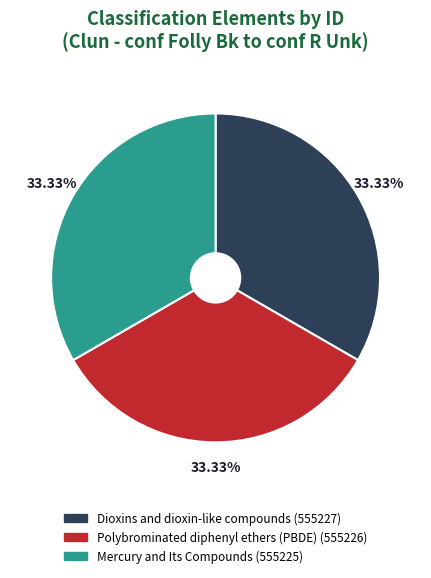

Is there any slice that represents more than half of the pie?

No